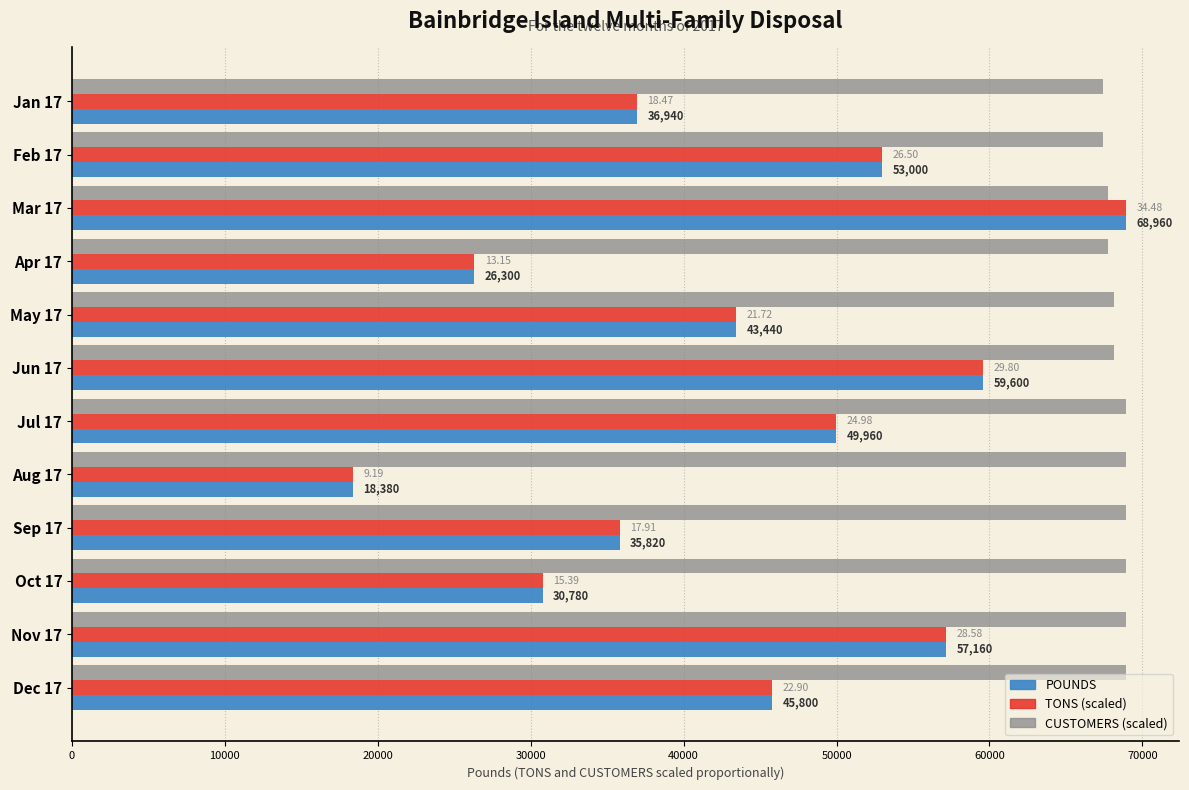

What is the average value of the POUNDS series?

43845.0